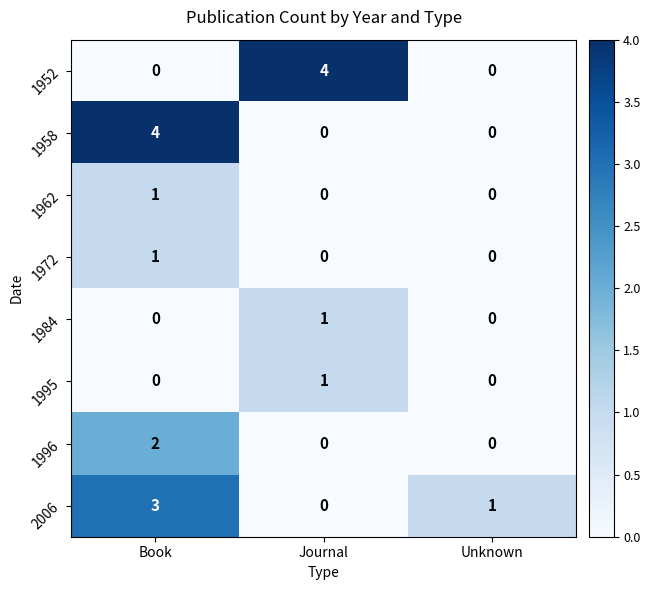

True or false: 1984 has a value of 1 at Unknown.

False